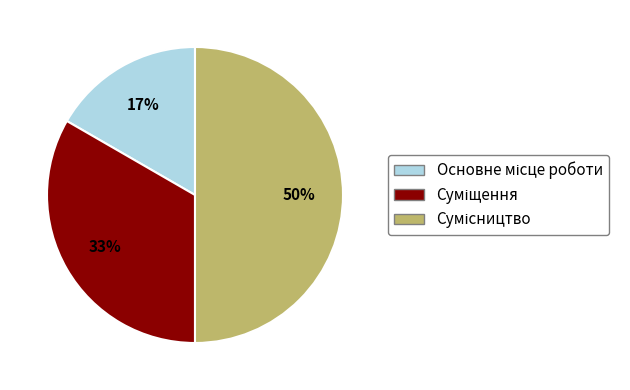

To the nearest percent, what is the difference between the largest and smallest slice percentages?

33%